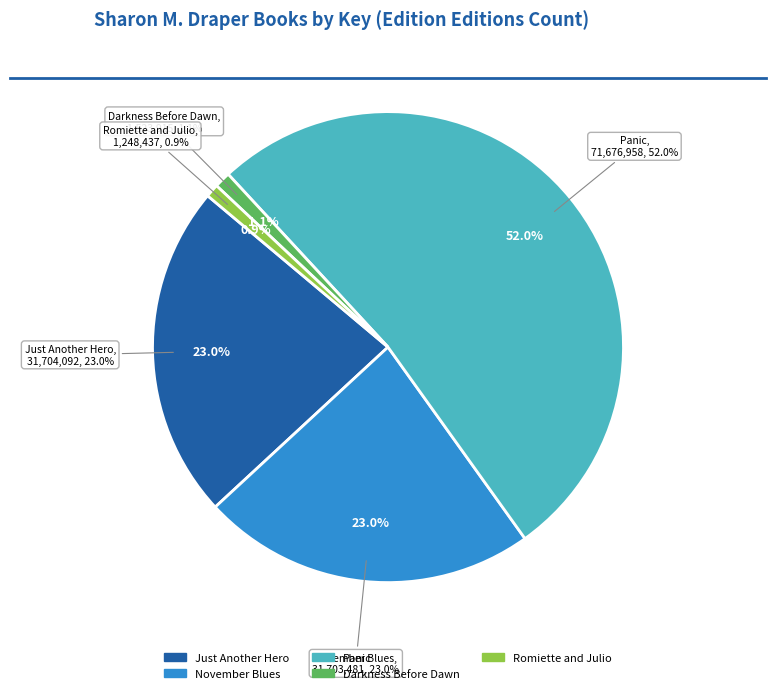

Count the number of slices in the pie.

5